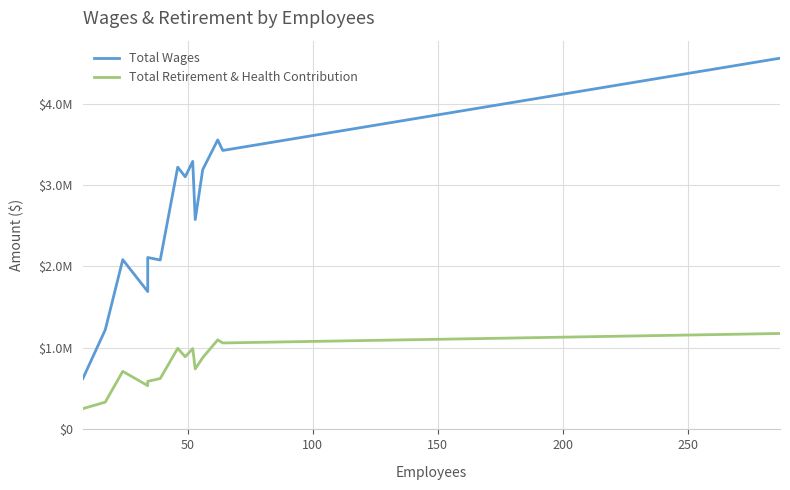

Rank the series by their maximum value, from lowest to highest.

Total Retirement & Health Contribution, Total Wages